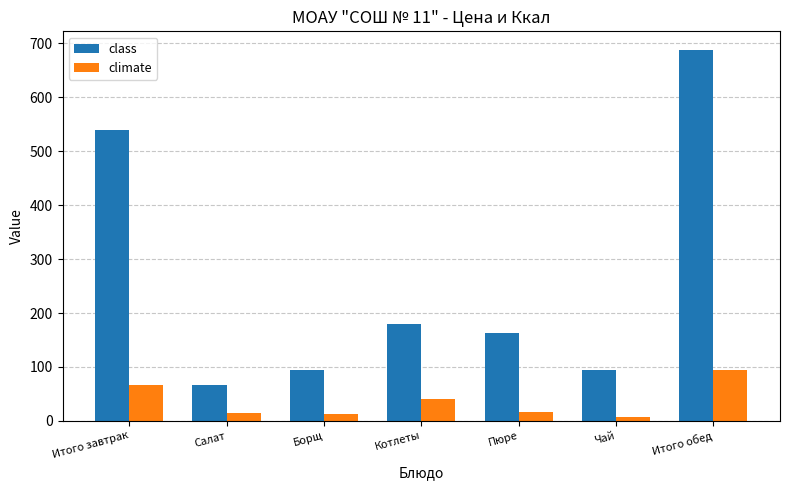

Rank the series by their maximum value, from highest to lowest.

class, climate